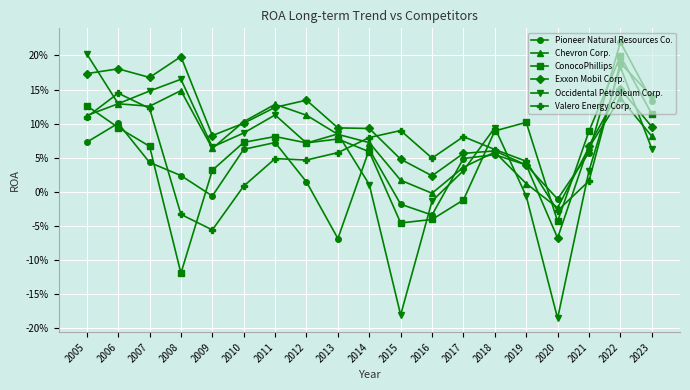

True or false: Chevron Corp. has more than 1 points higher than both neighbors.

True